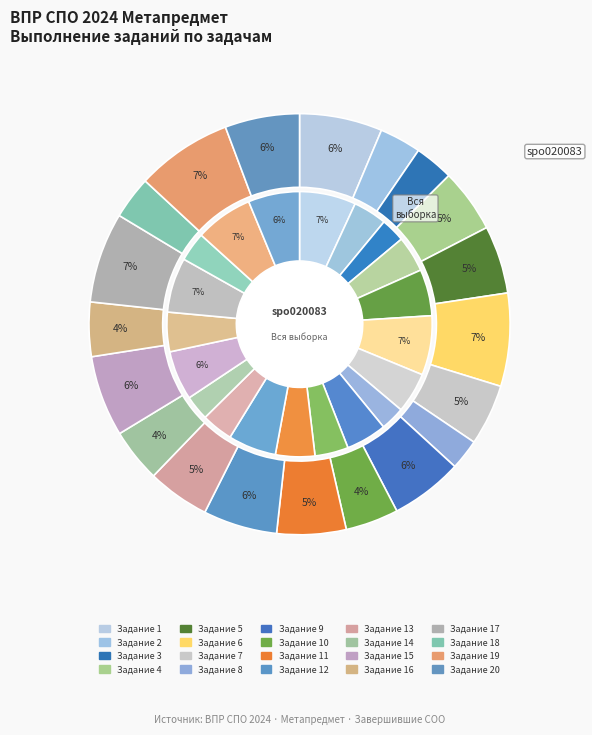

Is it true that 18 is 16% of the pie?

False